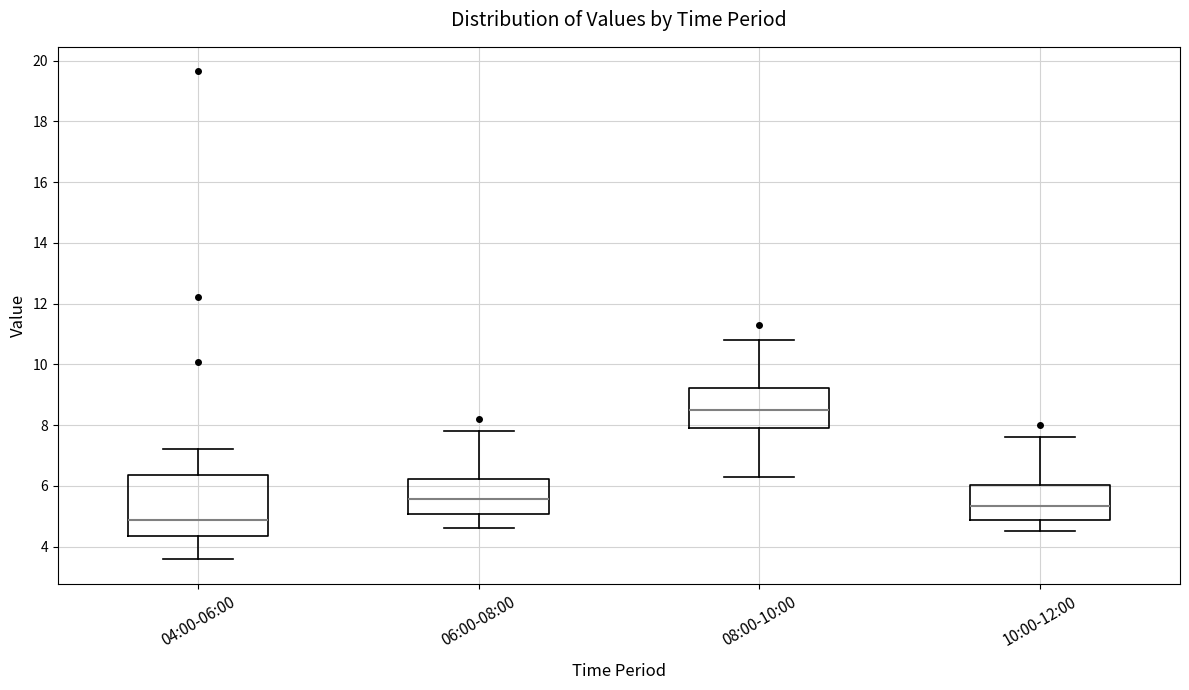

Reading left to right, read every box against the y-axis: the position of its median line, the range the box covers, and the ends of its whiskers. The values are not printed on the chart, so give them approximately, as read against the axis.

04:00-06:00: median 4.8, box 4.4 to 6.4, whiskers 3.6 to 7.2
06:00-08:00: median 5.6, box 5.0 to 6.2, whiskers 4.6 to 7.8
08:00-10:00: median 8.6, box 7.8 to 9.2, whiskers 6.4 to 10.8
10:00-12:00: median 5.4, box 4.8 to 6.0, whiskers 4.6 to 7.6